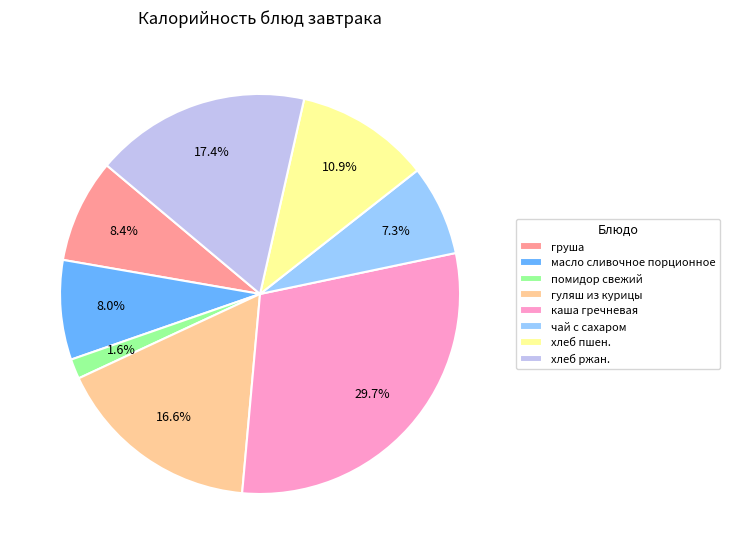

What percentage is the каша гречневая slice, to the nearest percent?

30%